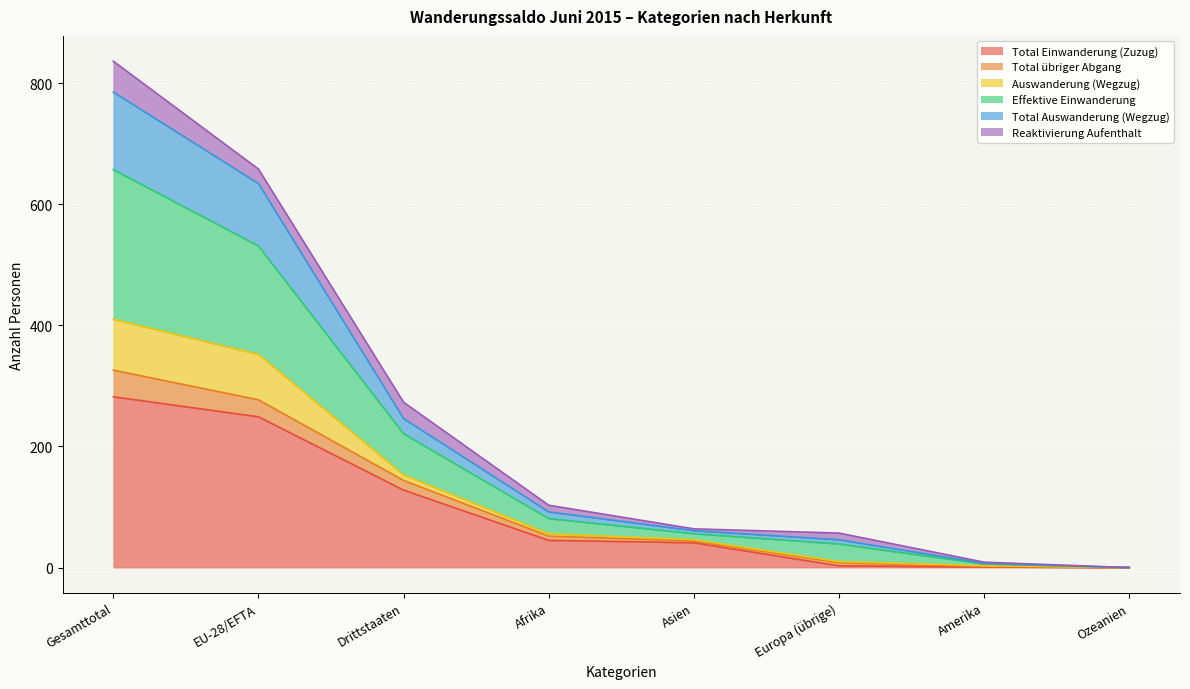

List the labels in order of Auswanderung (Wegzug) value, smallest first.

Ozeanien, Amerika, Europa (übrige), Asien, Afrika, Drittstaaten, EU-28/EFTA, Gesamttotal